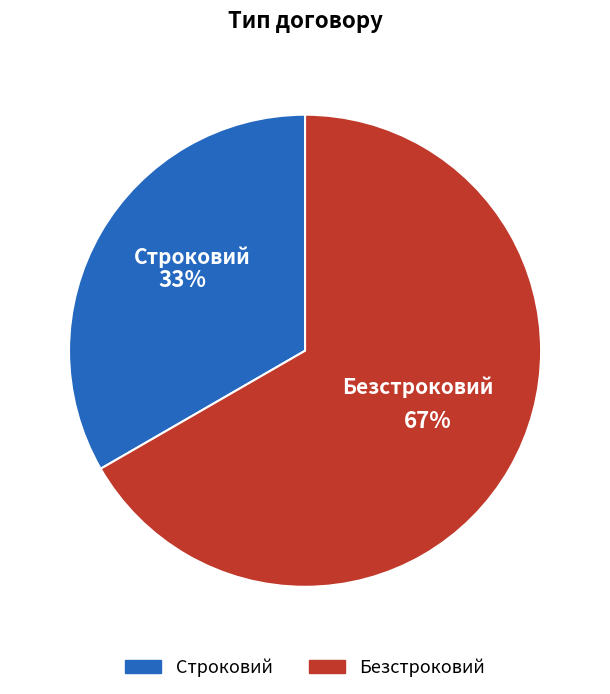

What percentage is the Строковий slice, to the nearest percent?

33%